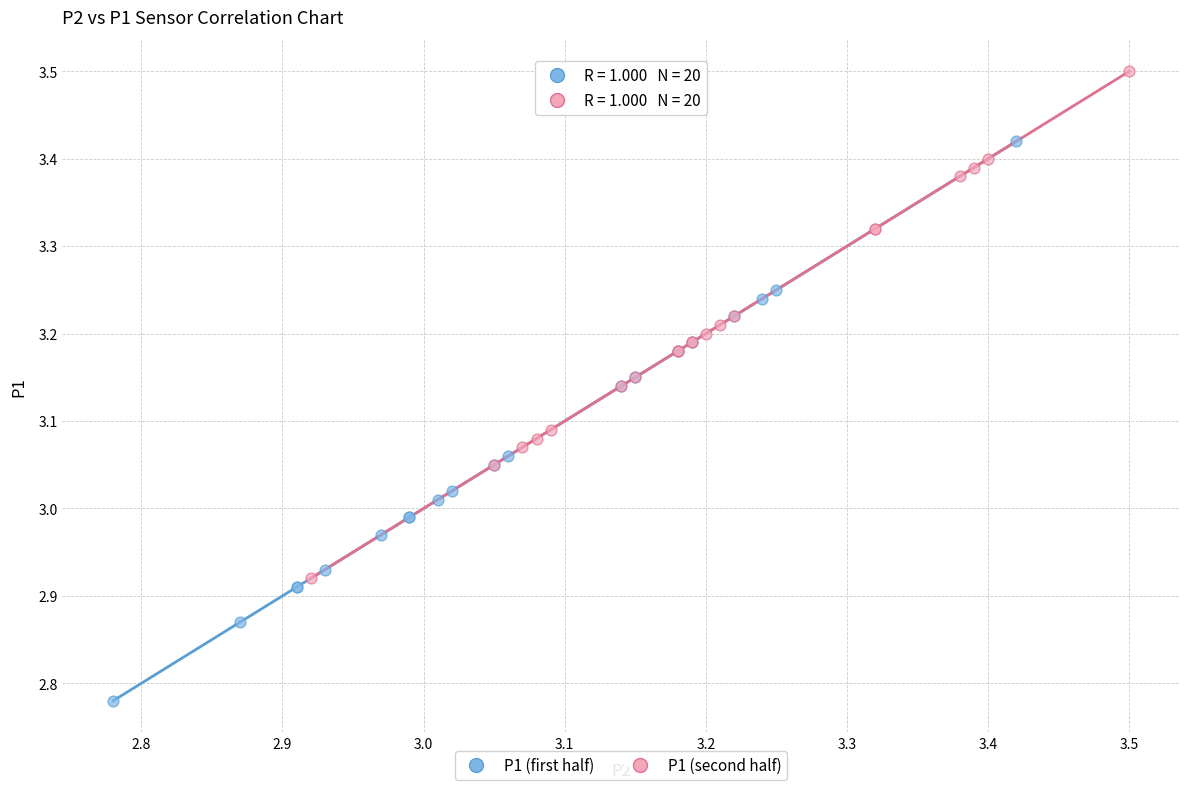

Which series reaches the minimum Y coordinate?

P1 (first half)